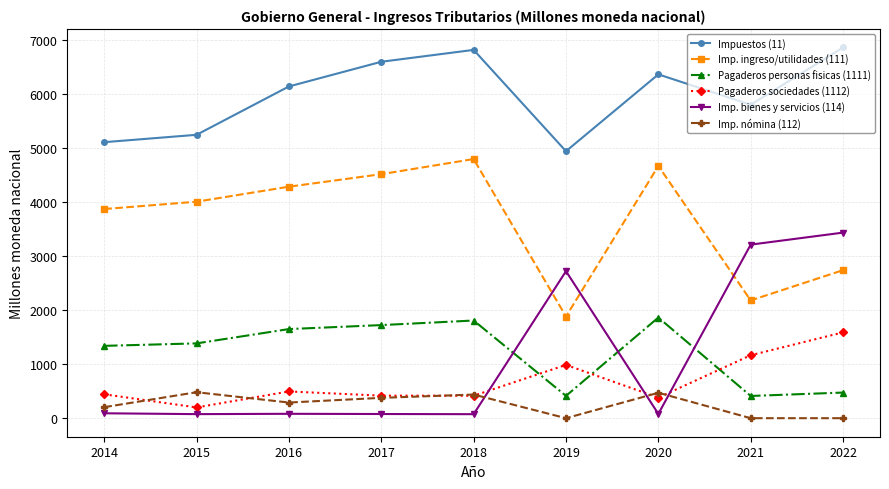

What is the value of the Pagaderos sociedades (1112) point at the 4th from the left?

417.0